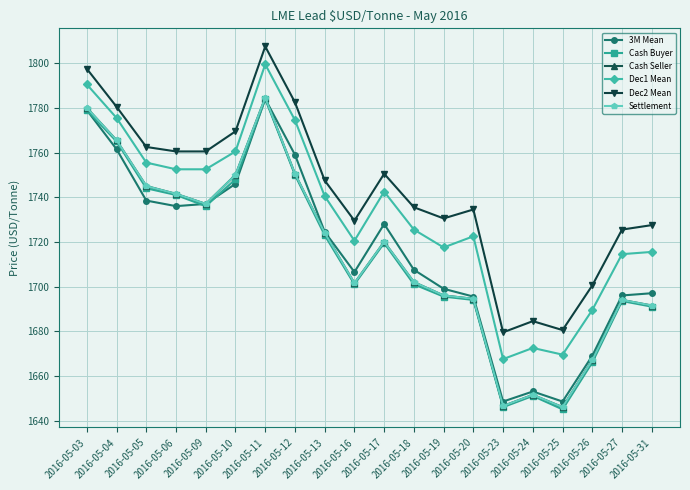

In Cash Buyer, how many points are higher than both neighbors (excluding endpoints)?

4